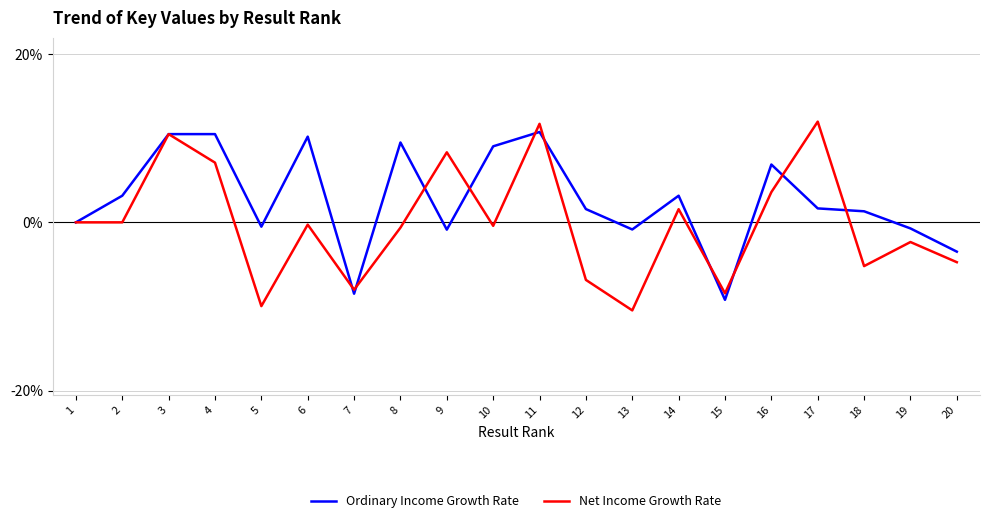

Rank the series at 18 from lowest to highest value.

Net Income Growth Rate, Ordinary Income Growth Rate